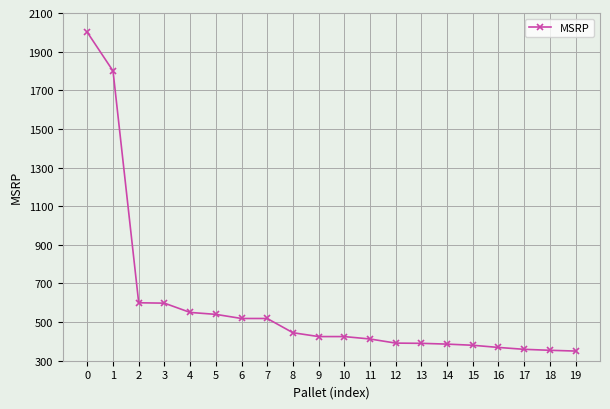

Is it true that the value at 17 is 481.3?

False